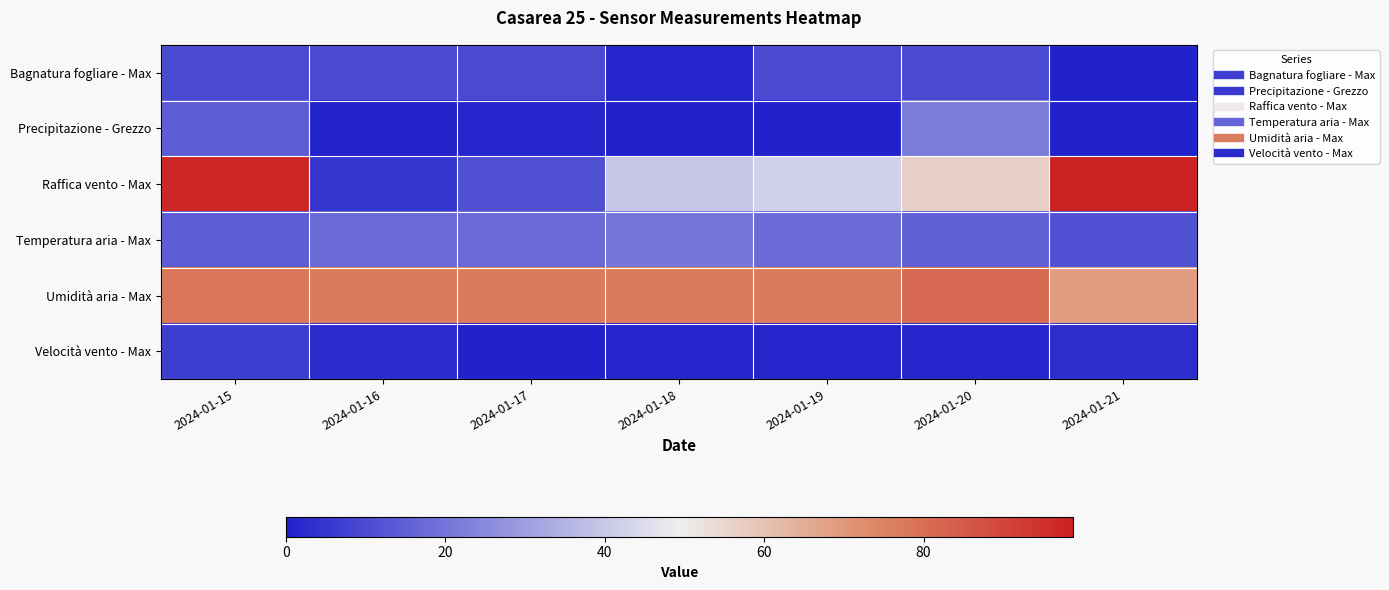

Which has a higher value, 2024-01-21 or 2024-01-18?

2024-01-18